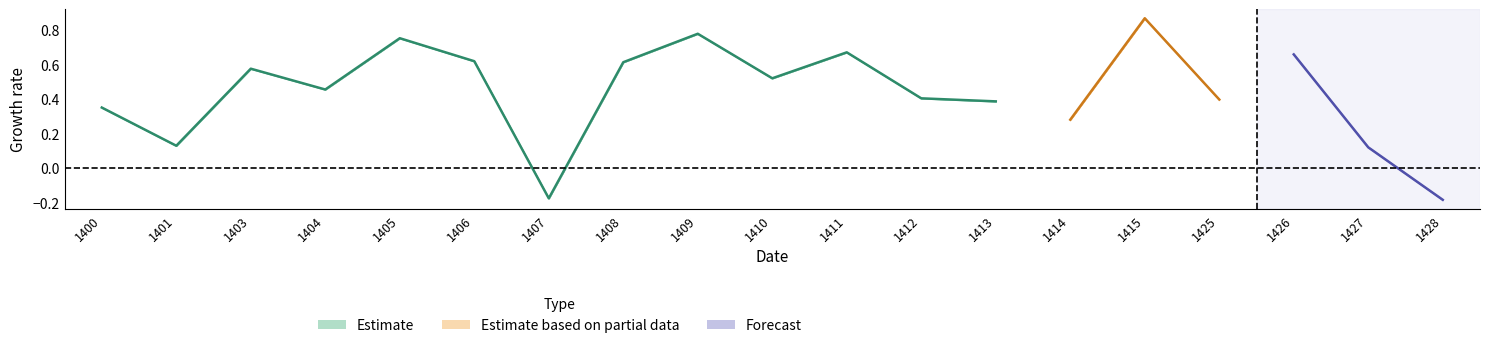

What is the minimum value shown in the chart?

-0.2